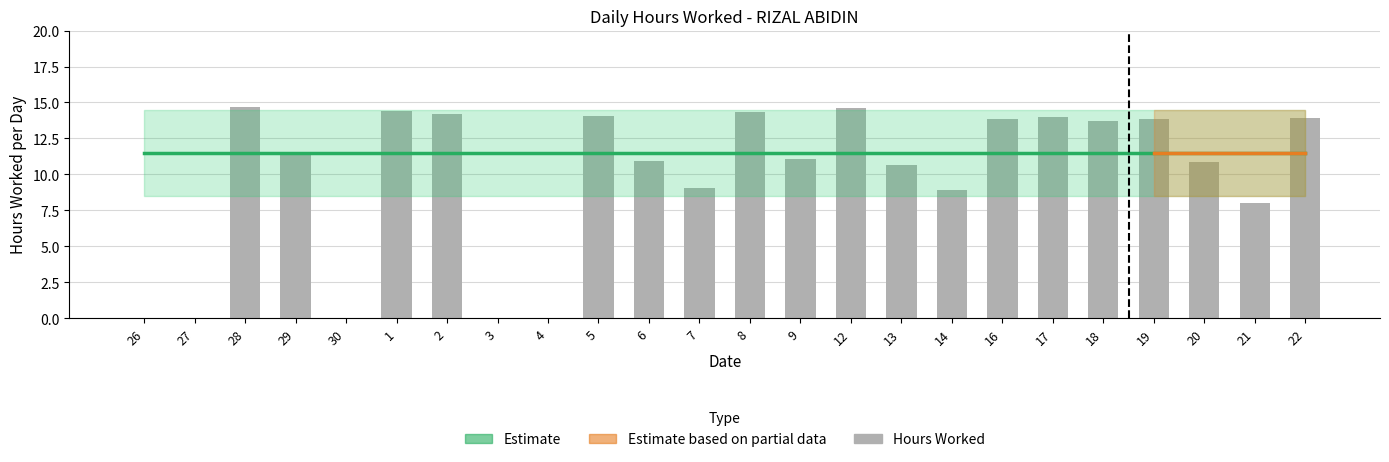

Is it true that the value at 7 is 4.2?

False